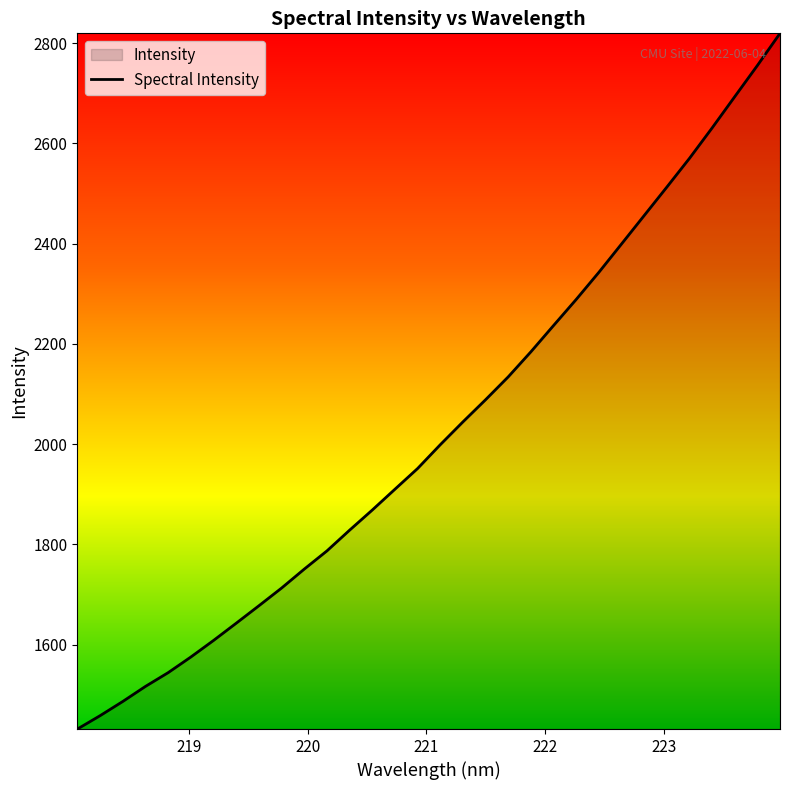

What is the difference between the maximum and minimum values?

1388.3